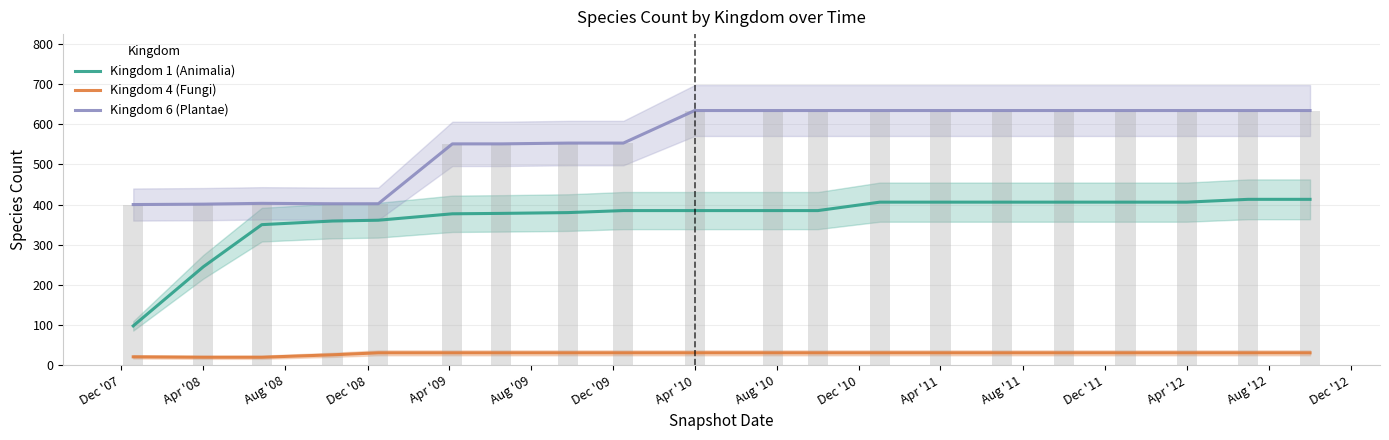

Is it true that Kingdom 6 (raw) equals 634 at Aug '11?

True